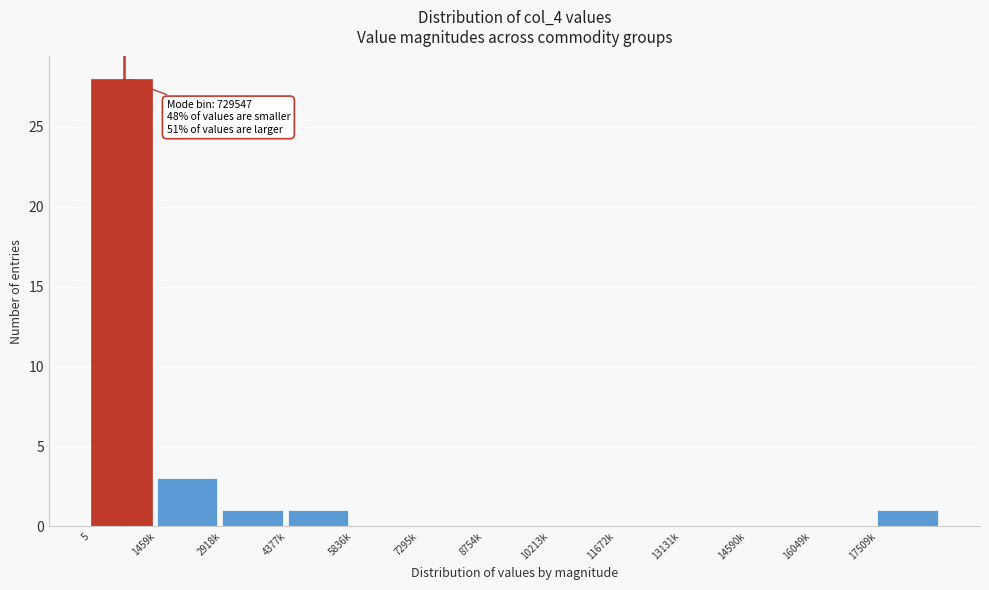

Reading right to left, transcribe all the data shown in this chart.

17509k=1	16049k=0	14590k=0	13131k=0	11672k=0	10213k=0	8754k=0	7295k=0	5836k=0	4377k=1	2918k=1	1459k=3	5=28